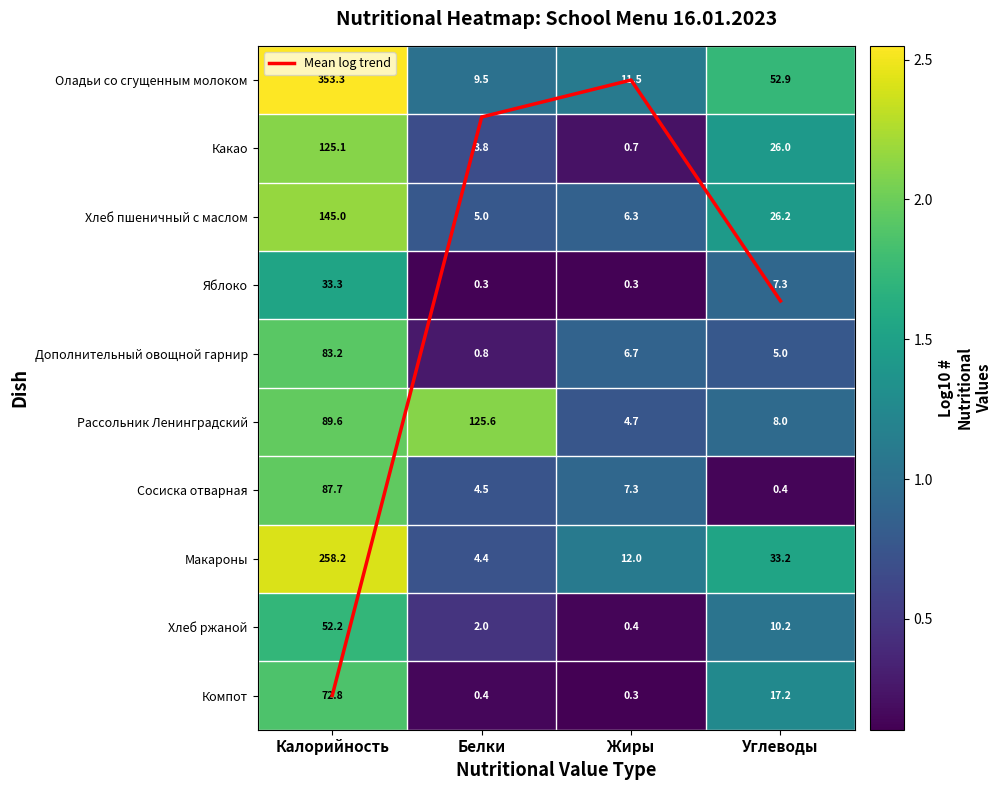

List the series in order of their peak value, highest first.

Mean log trend, Оладьи со сгущенным молоком, Макароны, Хлеб пшеничный с маслом, Рассольник Ленинградский, Какао, Сосиска отварная, Дополнительный овощной гарнир, Компот, Хлеб ржаной, Яблоко